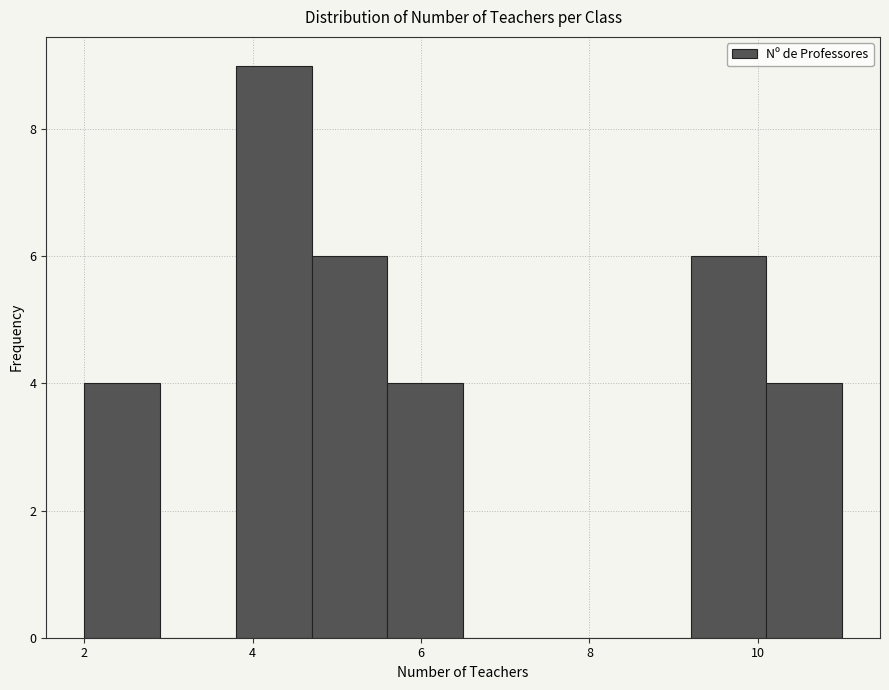

What is the height of the bar covering 2.0 to 2.9 on the x-axis? Neither the bar edges nor the heights are printed on the chart, so give them approximately, as read against the axes.

4